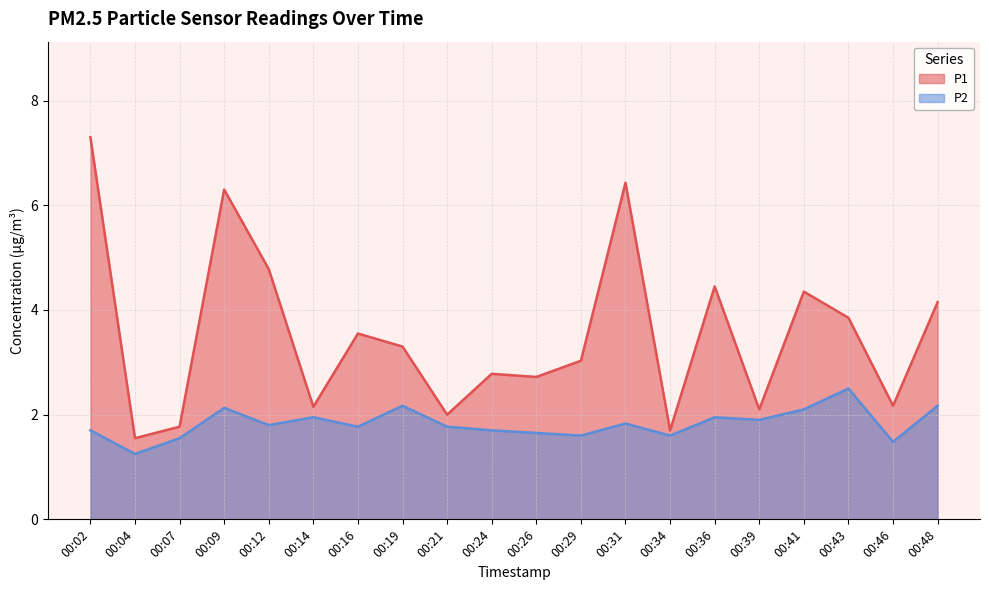

In P2, how many points are higher than both neighbors (excluding endpoints)?

6